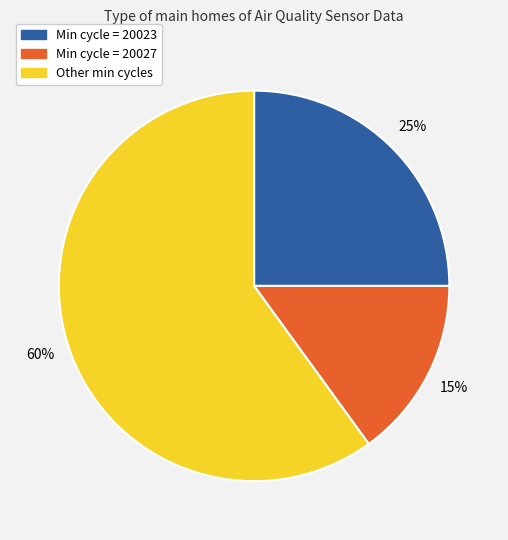

Does any single category account for the majority?

Yes